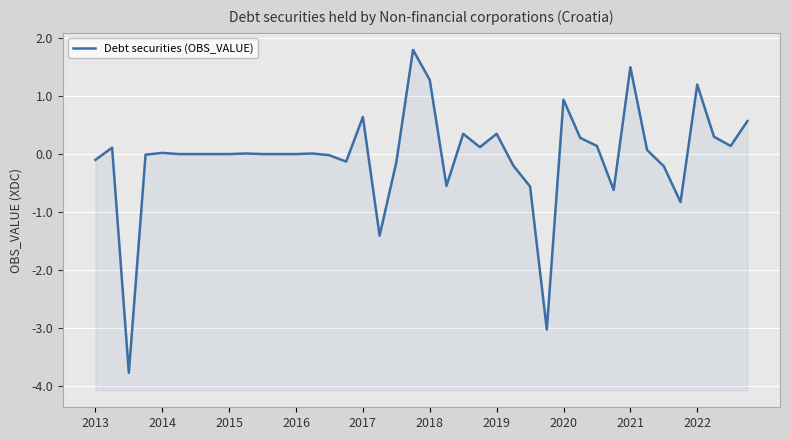

Is it true that the value at 14 is -0.0?

False